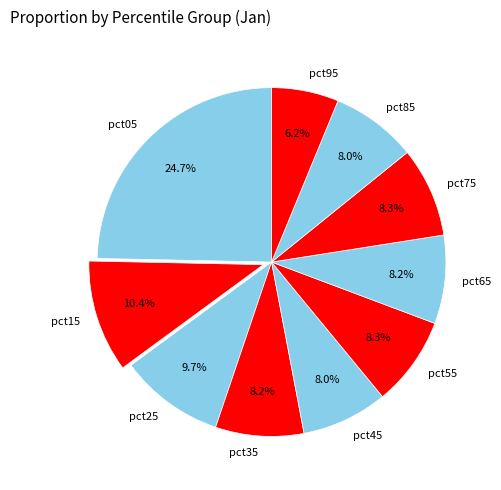

How many slices are in this pie chart?

10